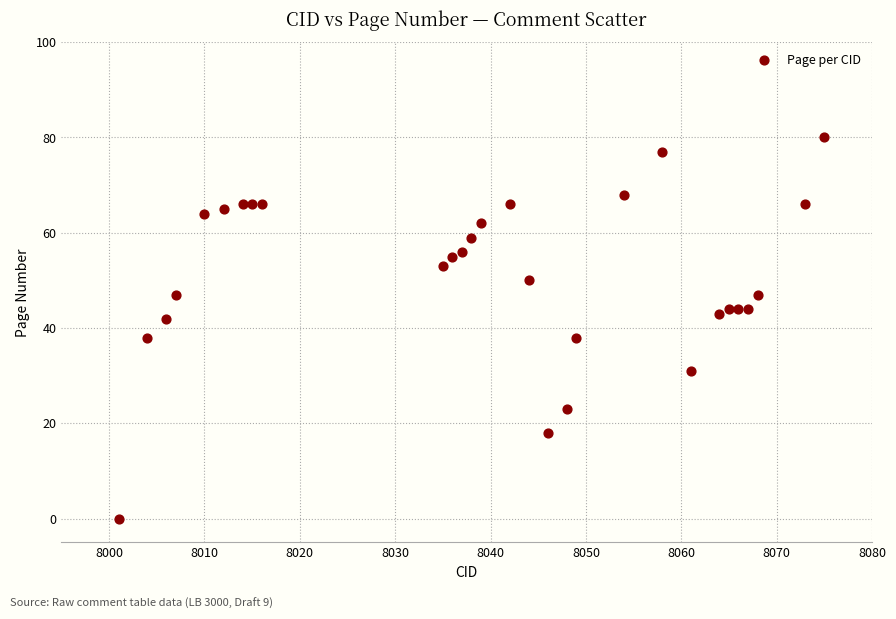

What is the range of X values (max minus min)?

74